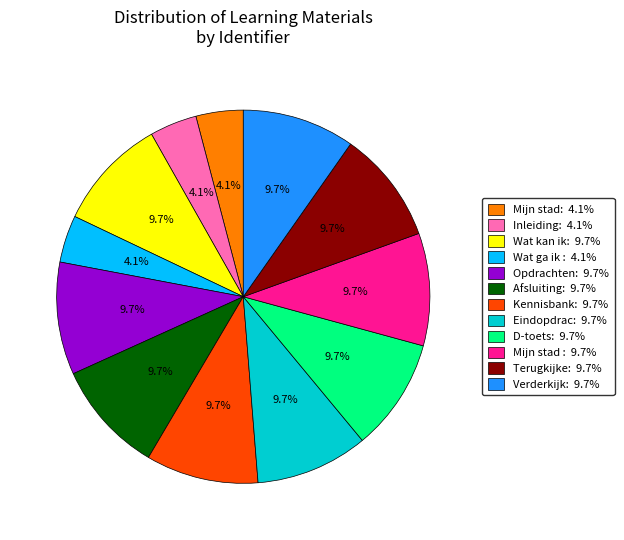

Is there any slice that represents more than half of the pie?

No